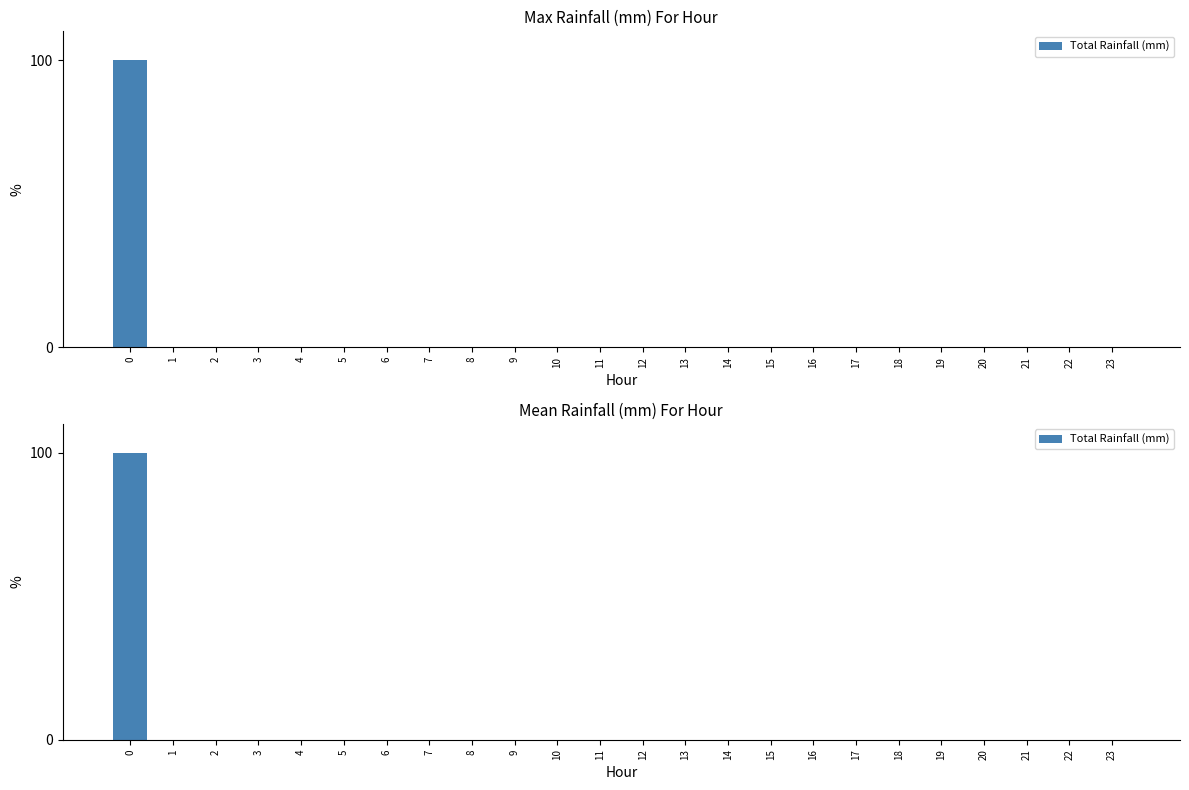

How many data points does each series have?

24